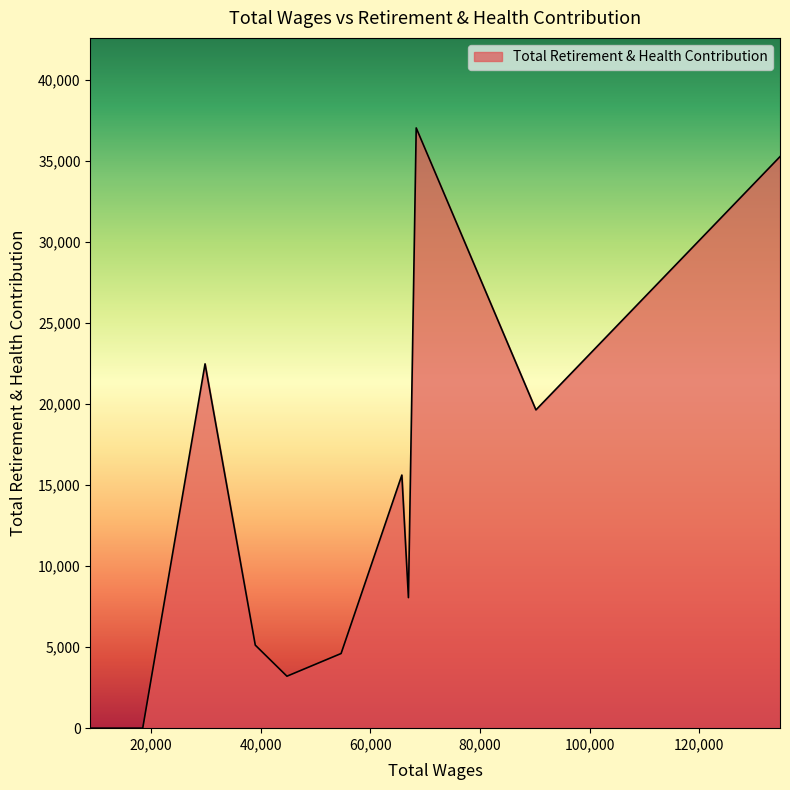

How many distinct data groups are displayed?

1